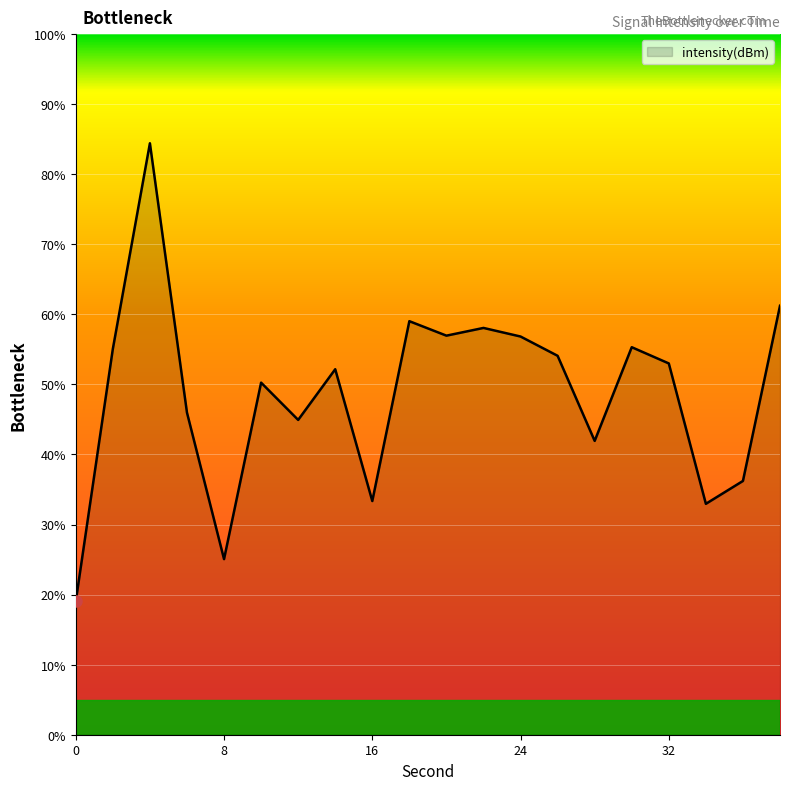

Does the chart display data point markers on the line(s)?

No